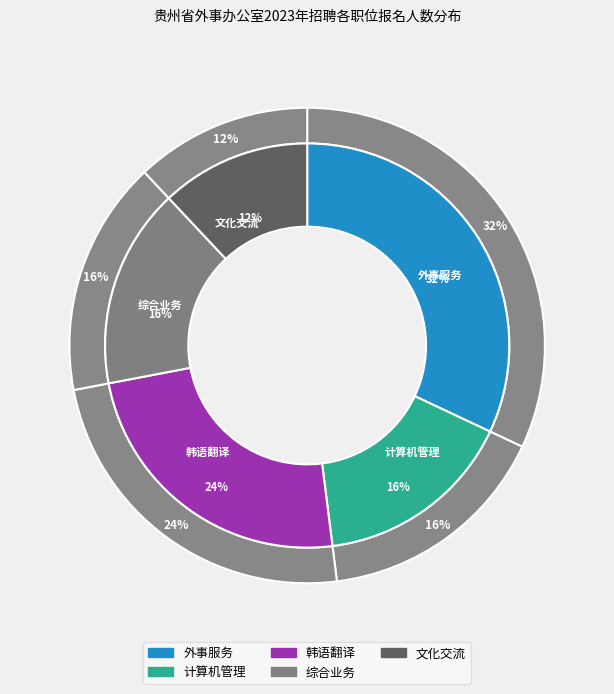

Combined, what portion of the pie is 文化交流 and 外事服务?

44.0%